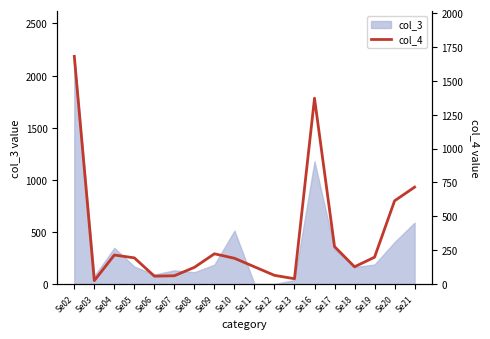

Approximately how many times larger is the value at Se06 compared to Se20?

0.1